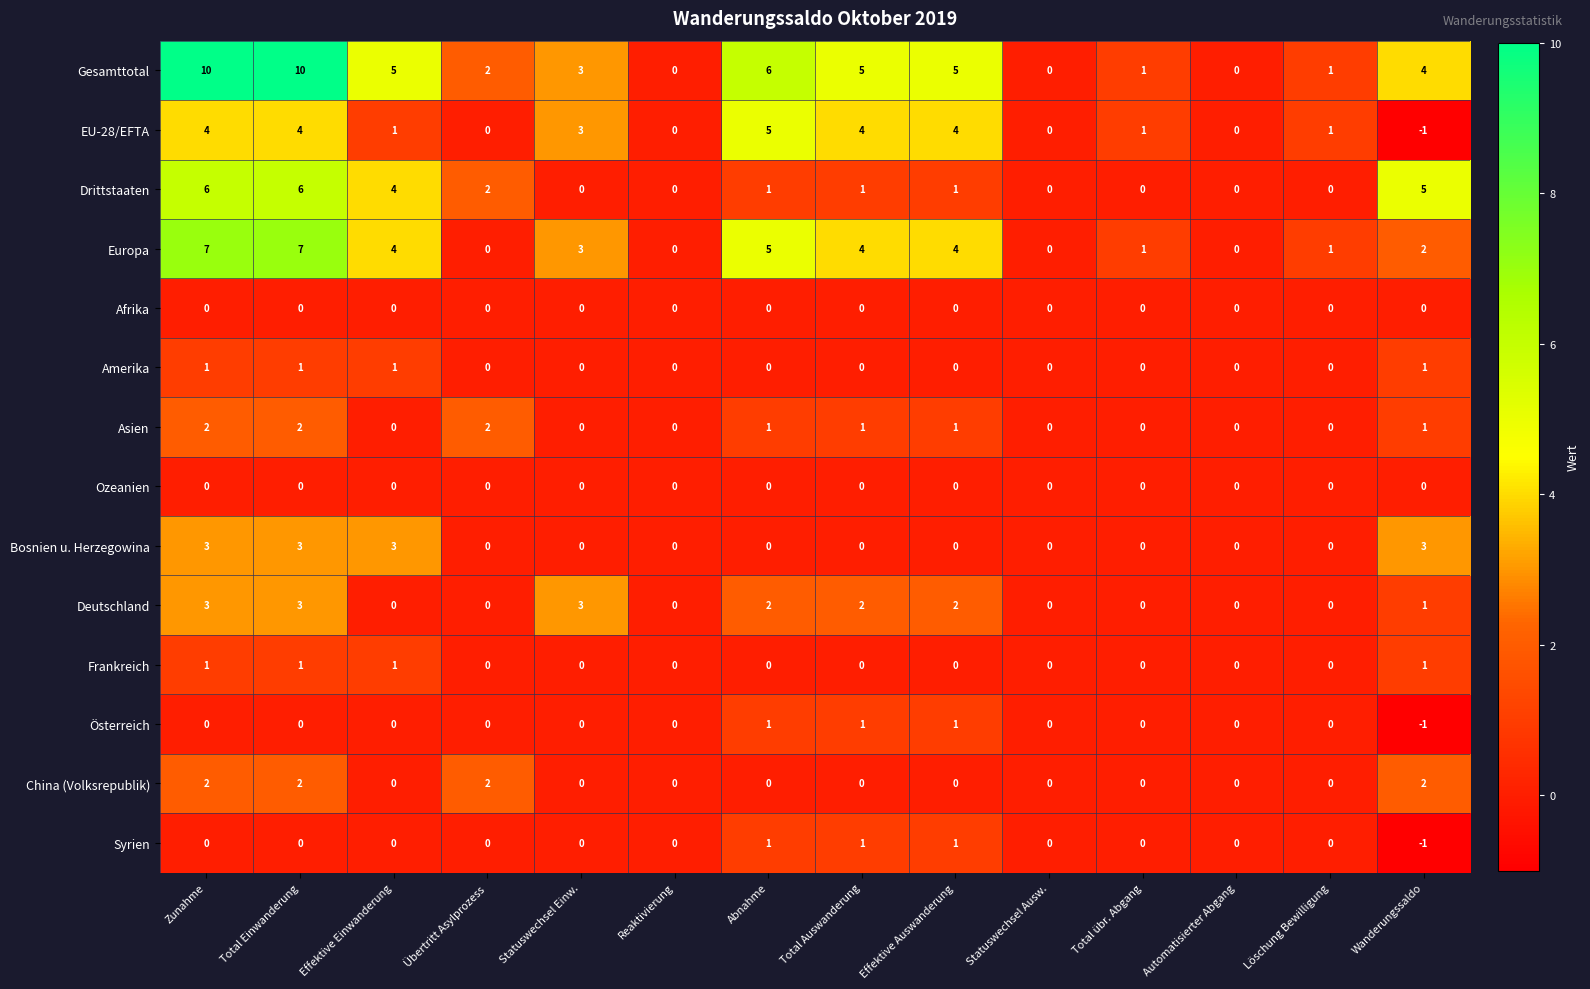

Count the Bosnien u. Herzegowina values in the range 0 to 3.

14